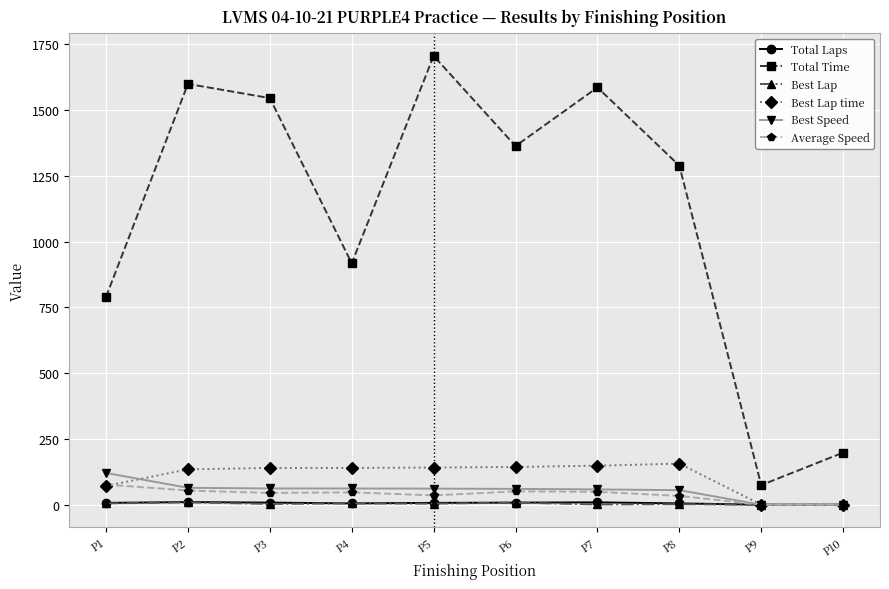

What is the difference between the maximum and minimum values in the Best Lap series?

9.0